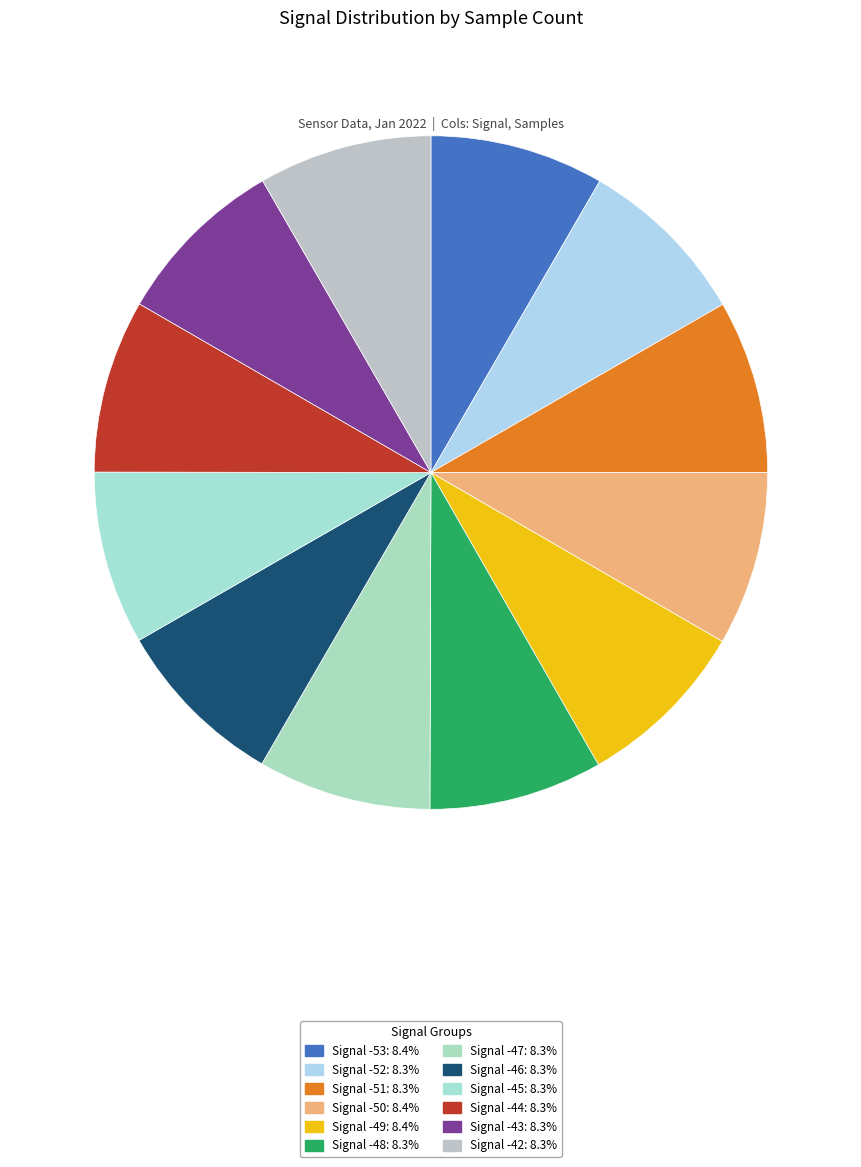

Is it true that Signal -50 is 17% of the pie?

False